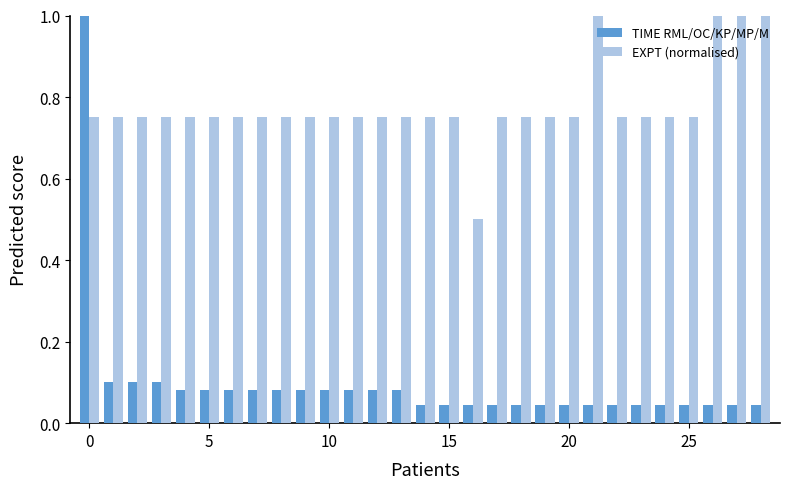

Which series has the widest spread of values?

TIME RML/OC/KP/MP/M